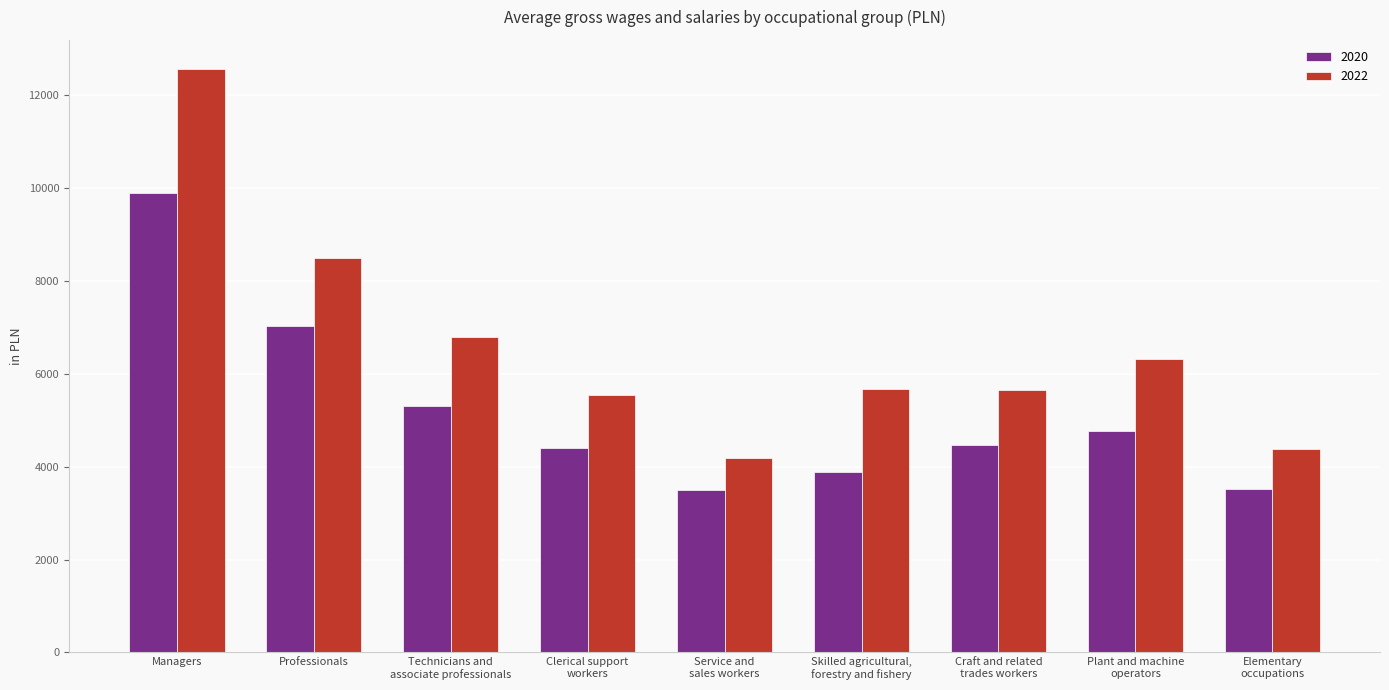

Which category has the highest value in the 2020 series?

Managers